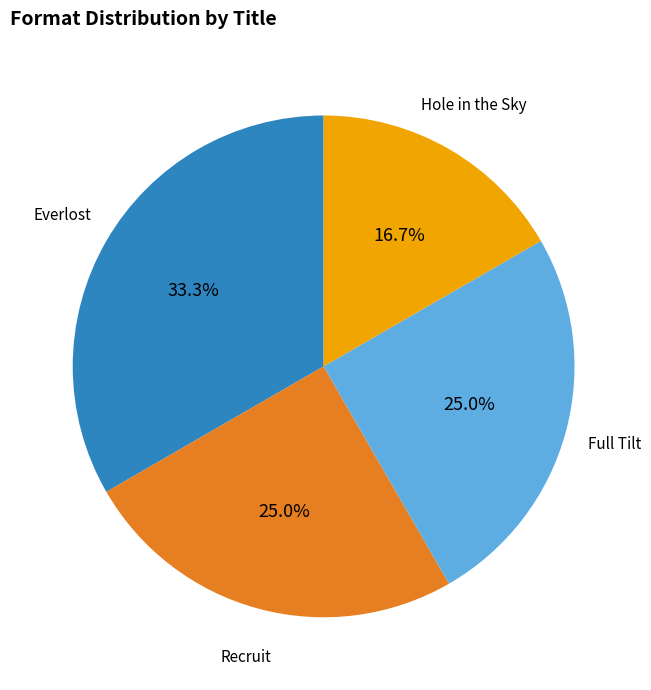

Is there any slice that represents more than half of the pie?

No